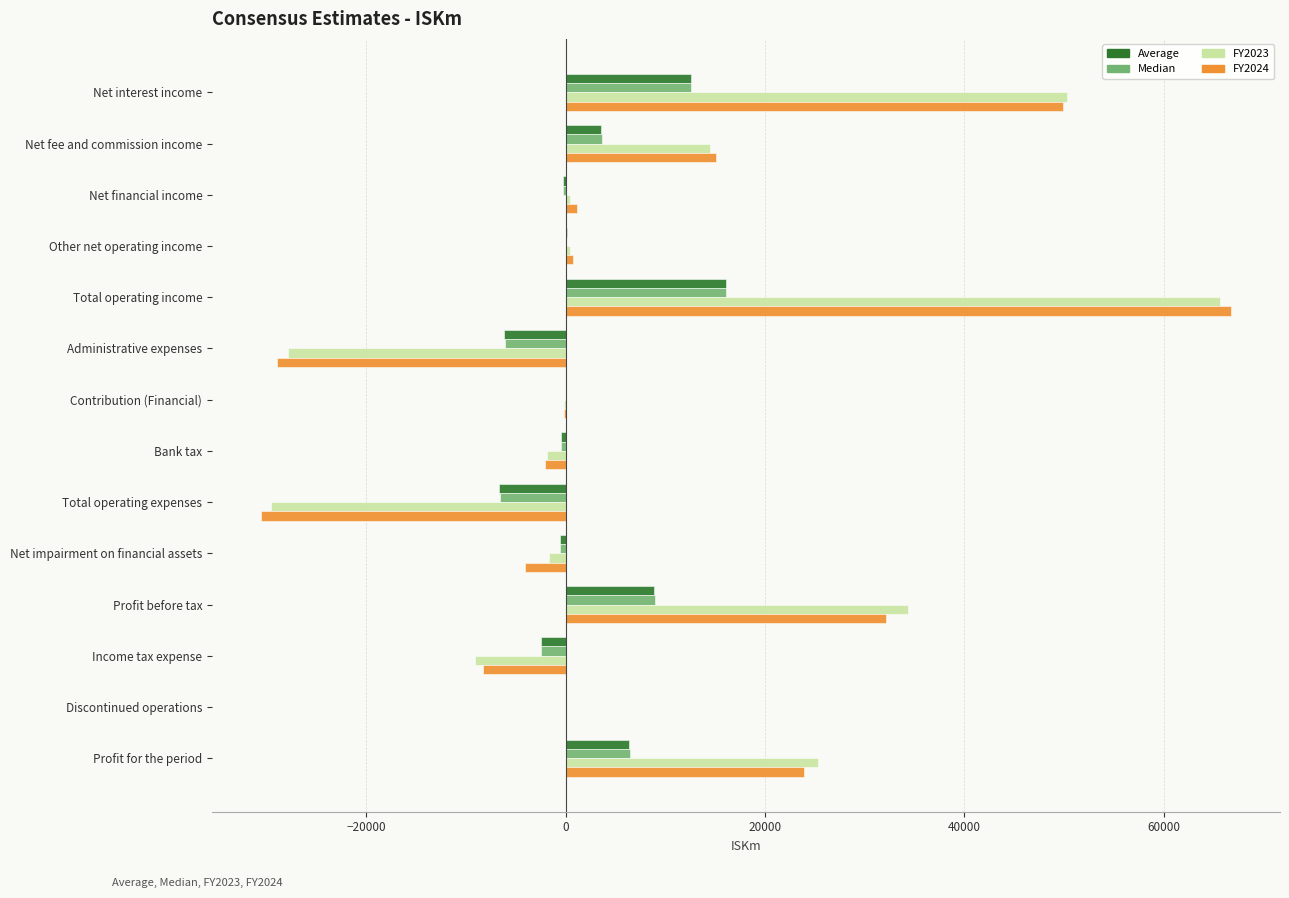

How many series are shown in this chart?

4